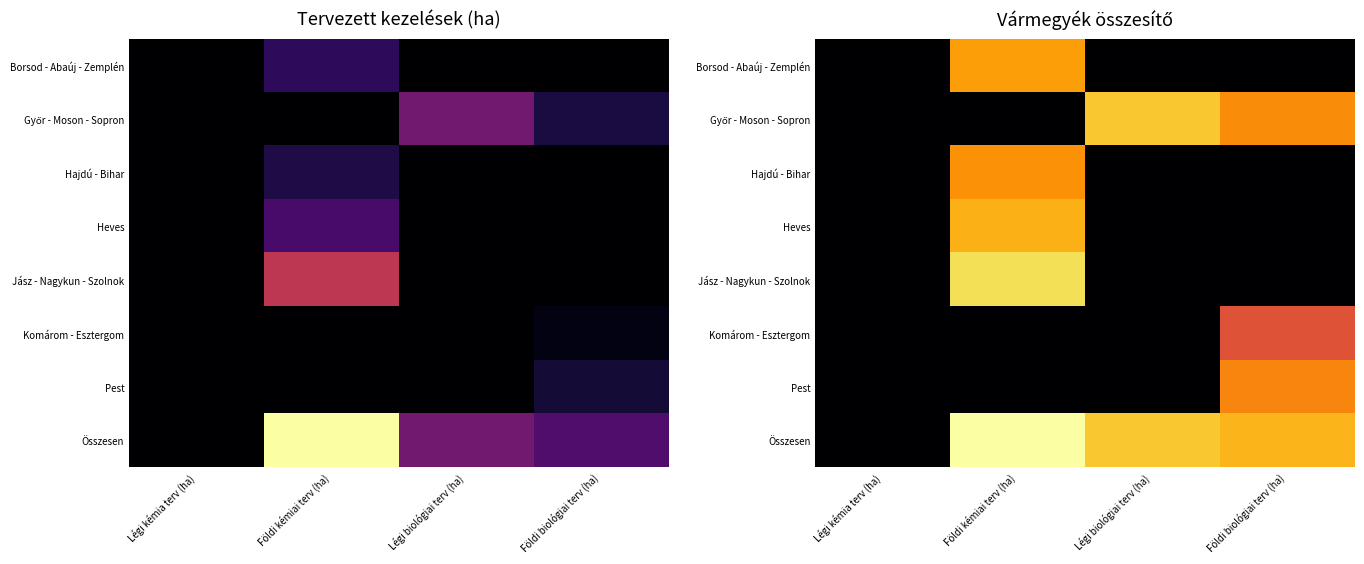

What is the total value across all series at Légi biológiai terv (ha)?

15.2